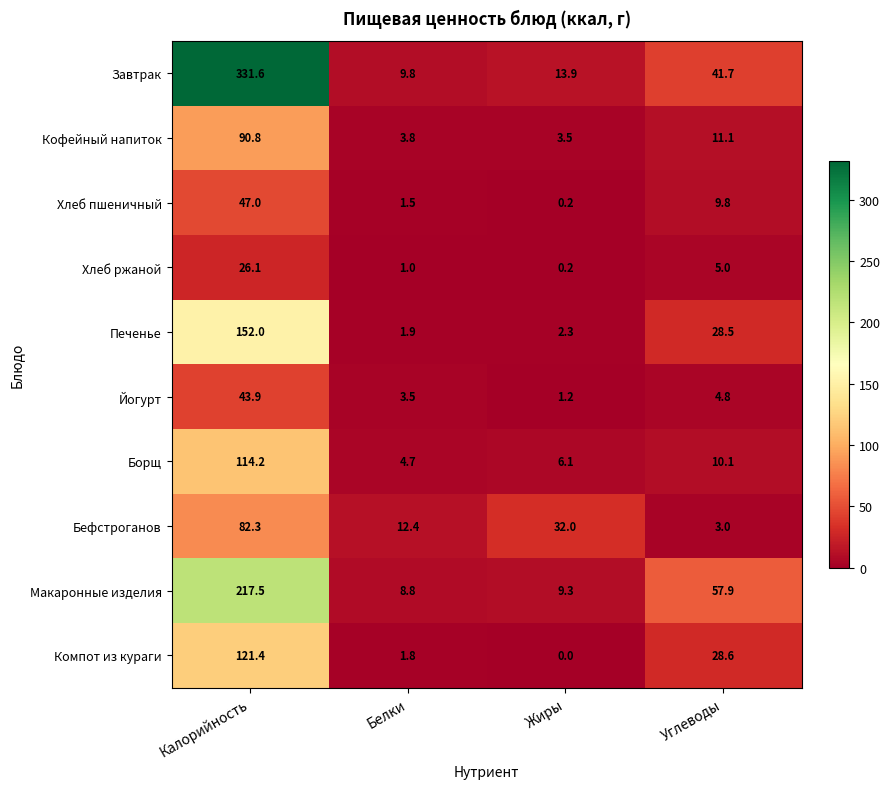

What is the maximum value shown in the chart?

331.6